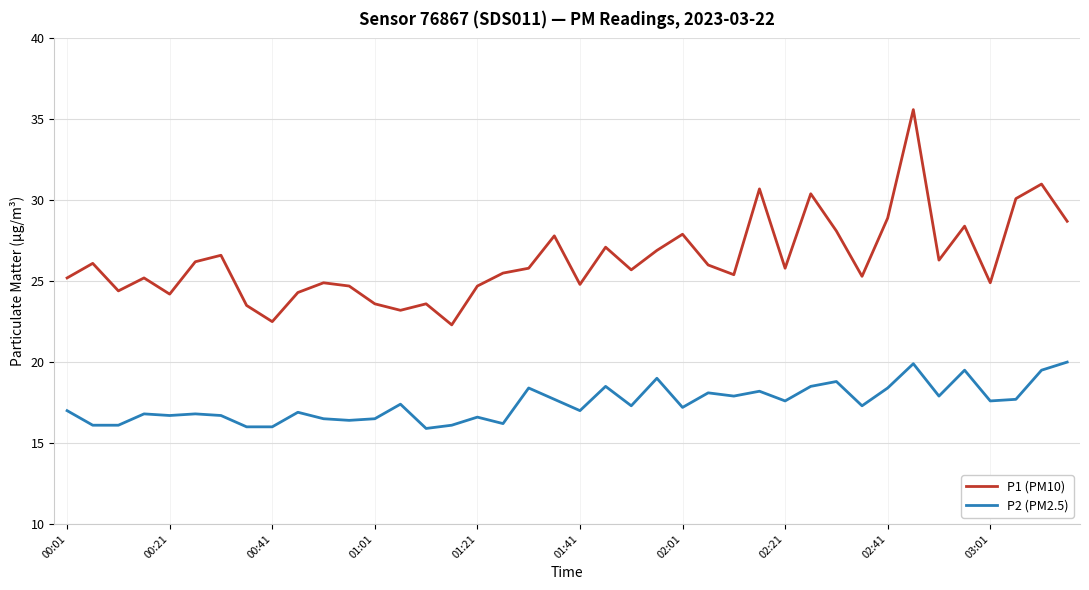

How many categories are shown in the chart?

40